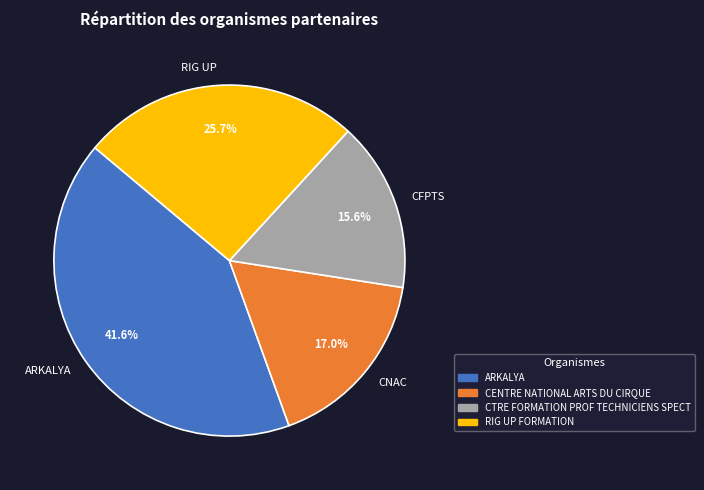

To the nearest percent, what is the difference between the largest and smallest slice percentages?

26%